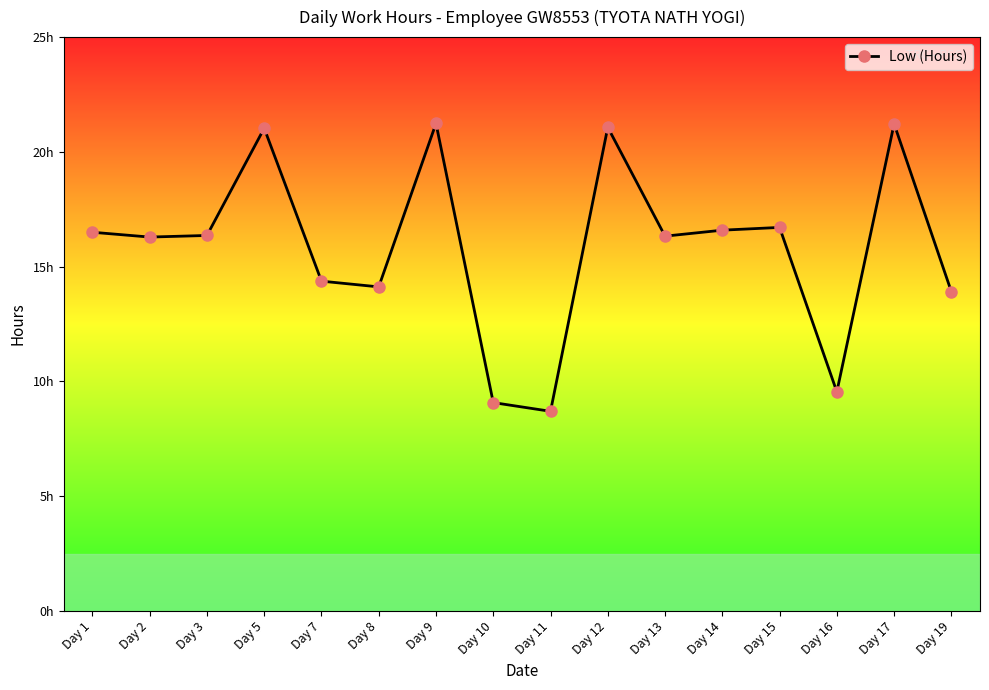

Is this an area chart (filled region under the line)?

No